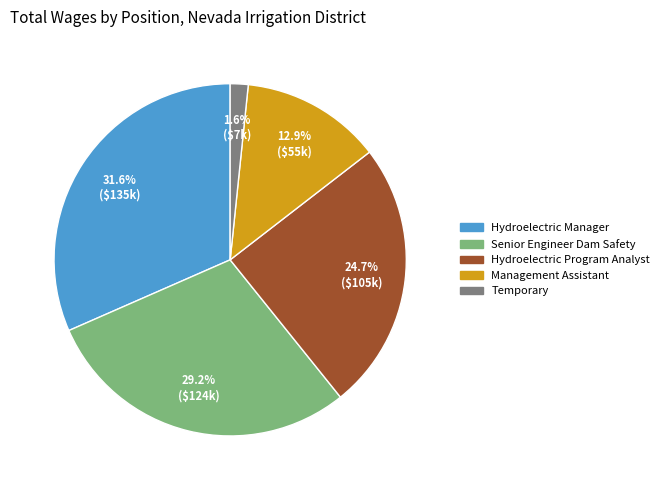

Rank the categories by value from highest to lowest.

Hydroelectric Manager, Senior Engineer Dam Safety, Hydroelectric Program Analyst, Management Assistant, Temporary